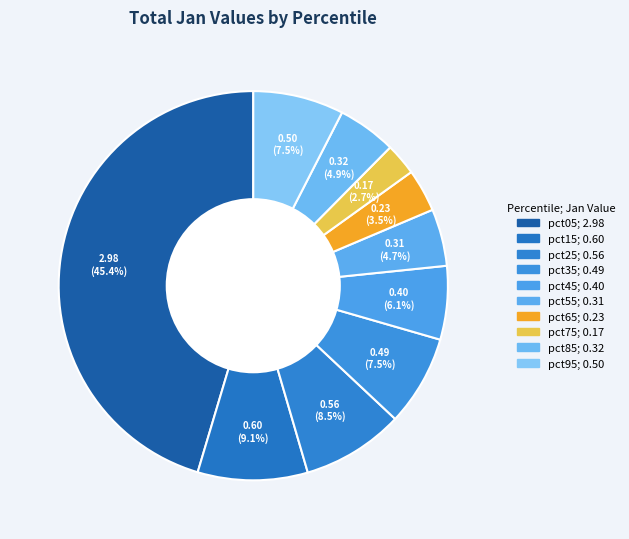

What is the smallest slice in the pie chart?

pct75